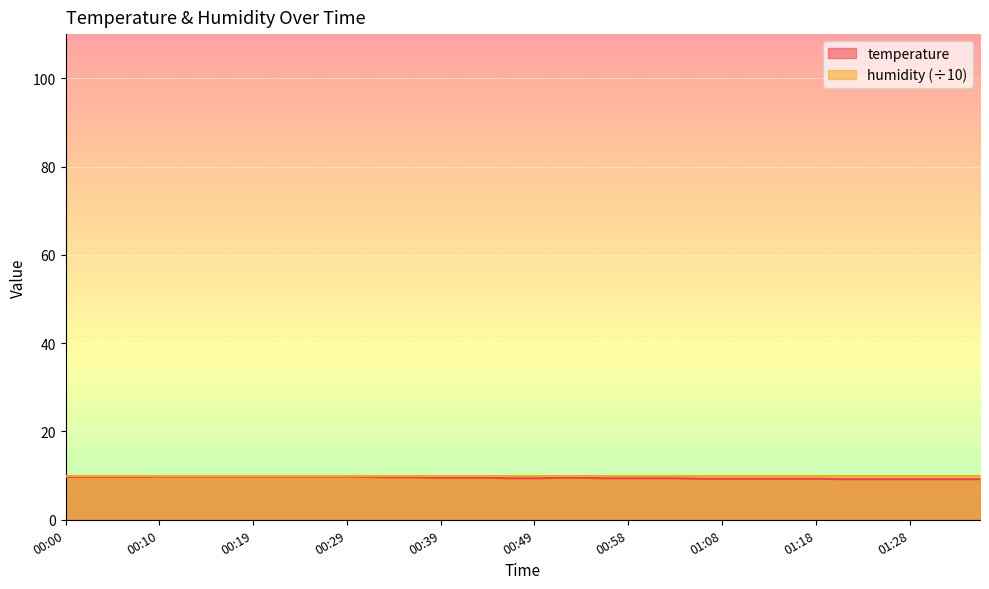

True or false: there are more than 0 points higher than both neighbors.

False